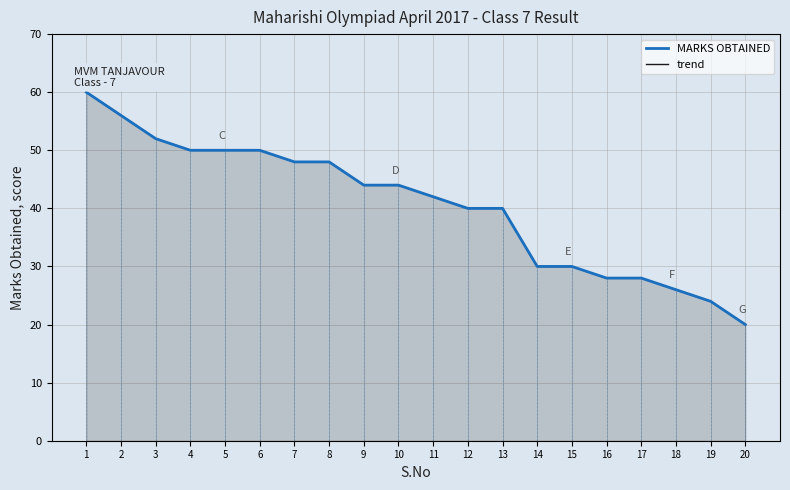

List the series in order of their peak value, highest first.

MARKS OBTAINED, trend